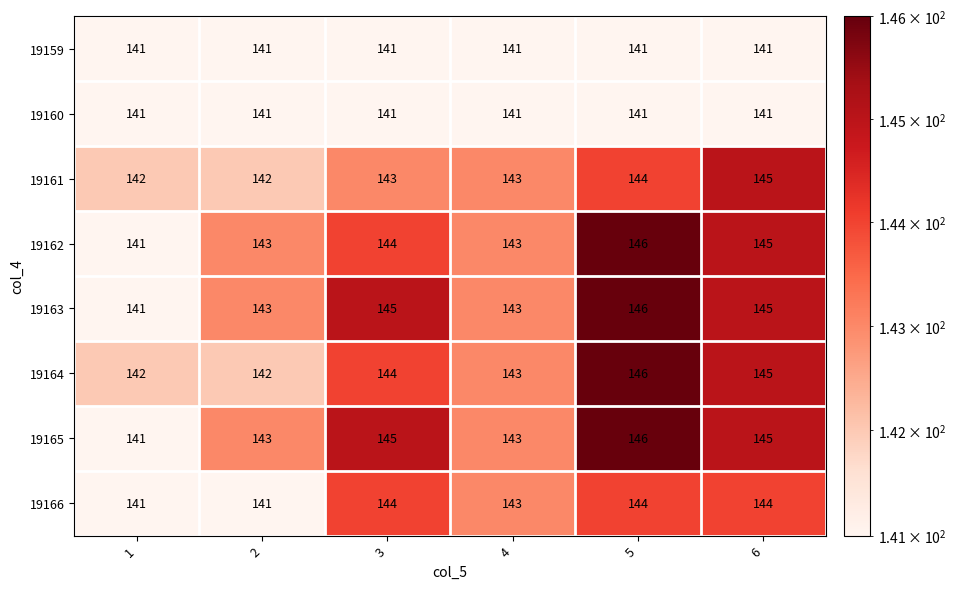

What is the total value across all series at 5?

1154